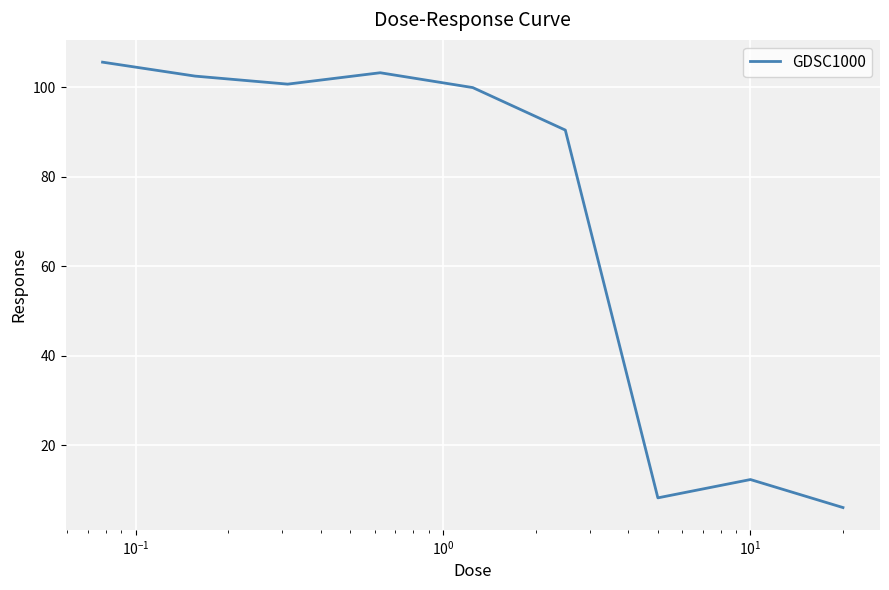

What is the minimum value shown in the chart?

6.1